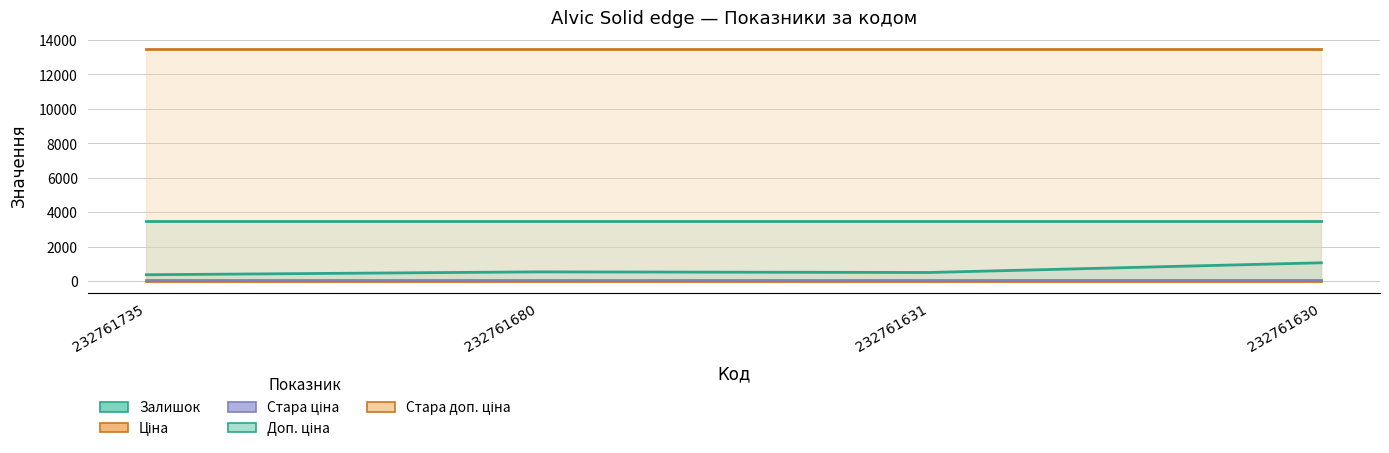

Which has a higher value, 232761630 or 232761680?

232761630